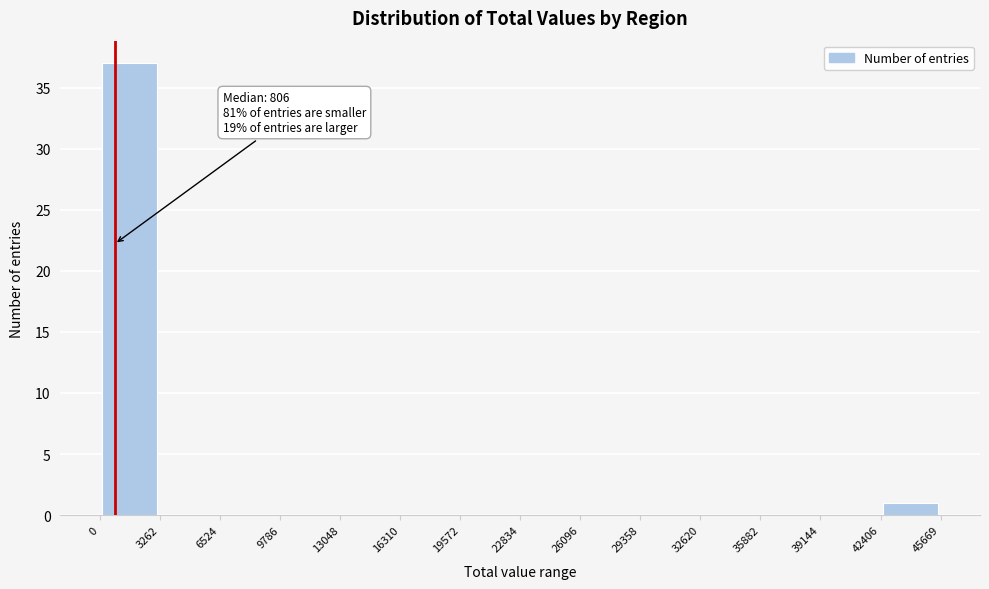

Which range on the x-axis has the tallest bar?

0 to 3262